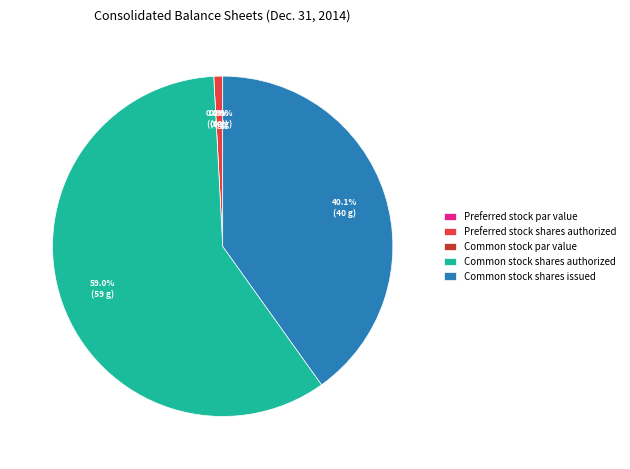

Is there a majority slice in this chart?

Yes